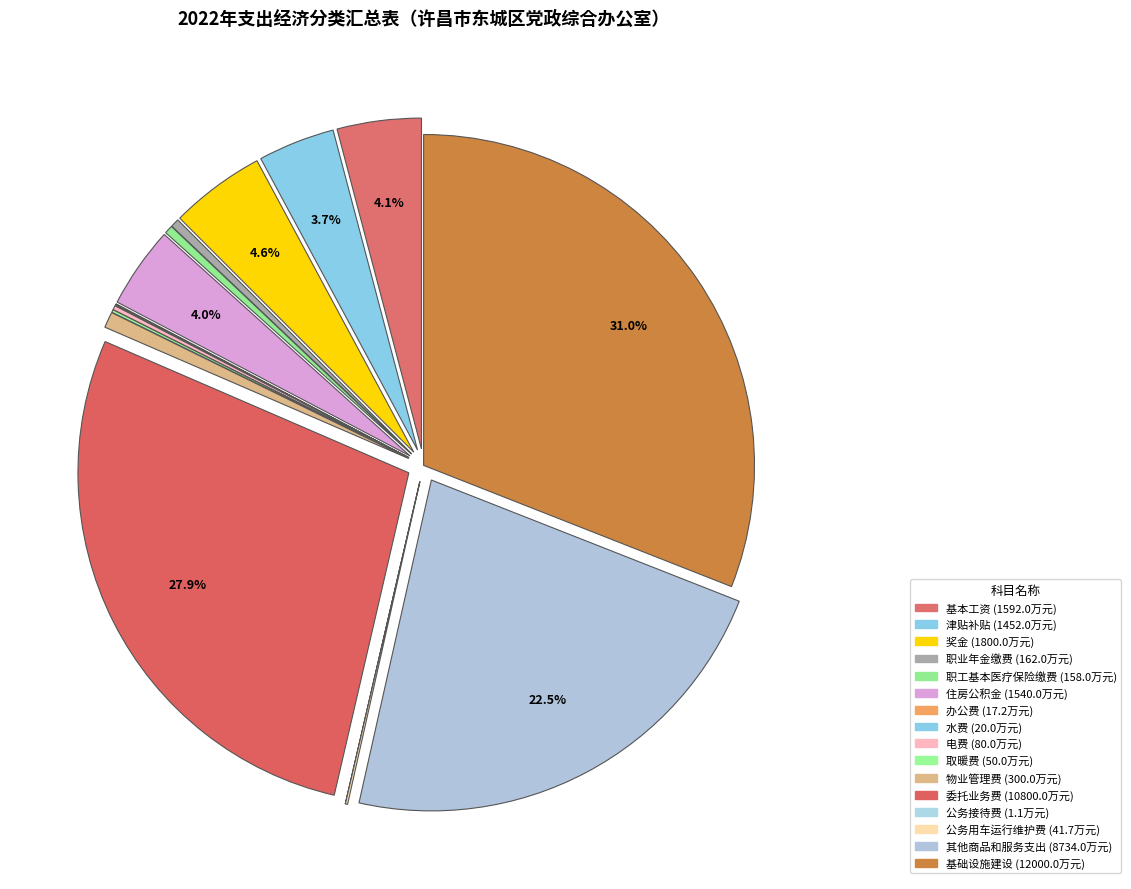

Between 物业管理费 and 奖金, which is larger?

奖金